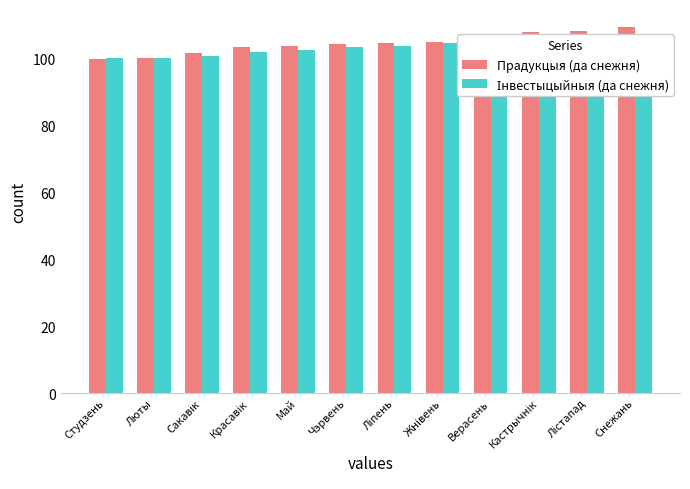

How many bars are there in each group?

2